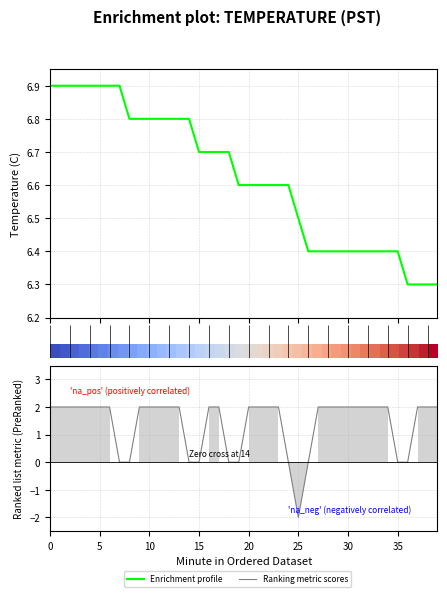

How many lines are shown in the chart?

3